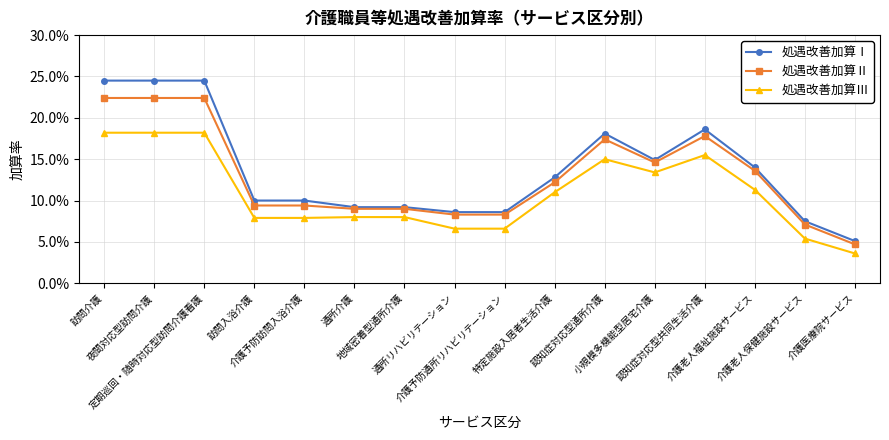

What is the maximum value shown in the chart?

0.2